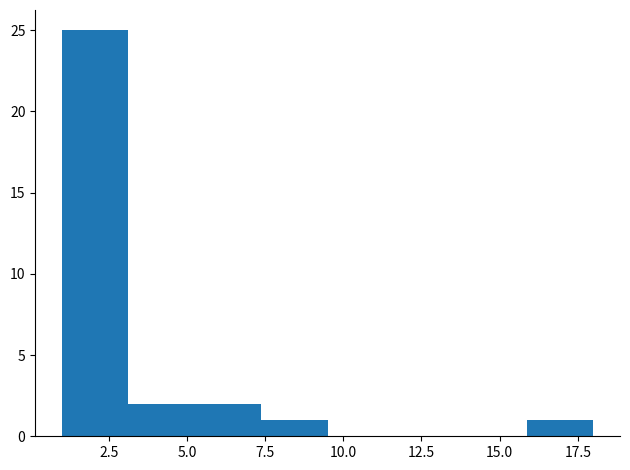

How tall is the bar that spans 16.0 to 18.0 on the x-axis? Neither the bar edges nor the heights are printed on the chart, so give them approximately, as read against the axes.

1